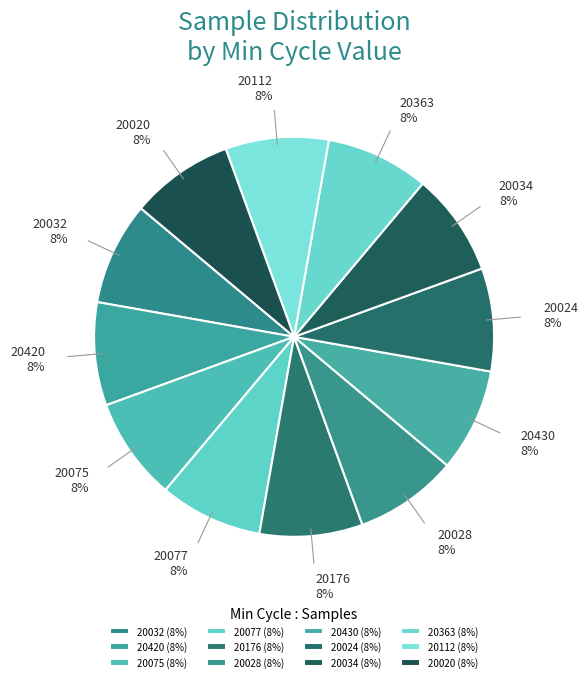

Is it true that 20075 is 8% of the pie?

True